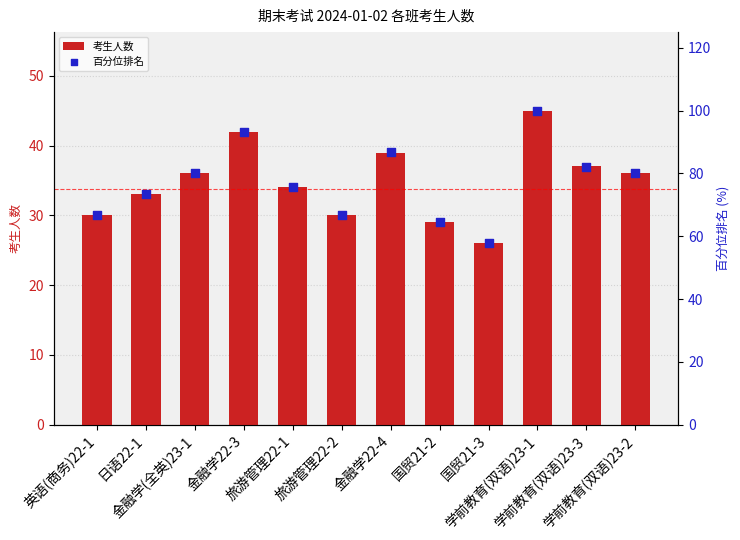

Which series has the widest spread of Y values?

百分位排名